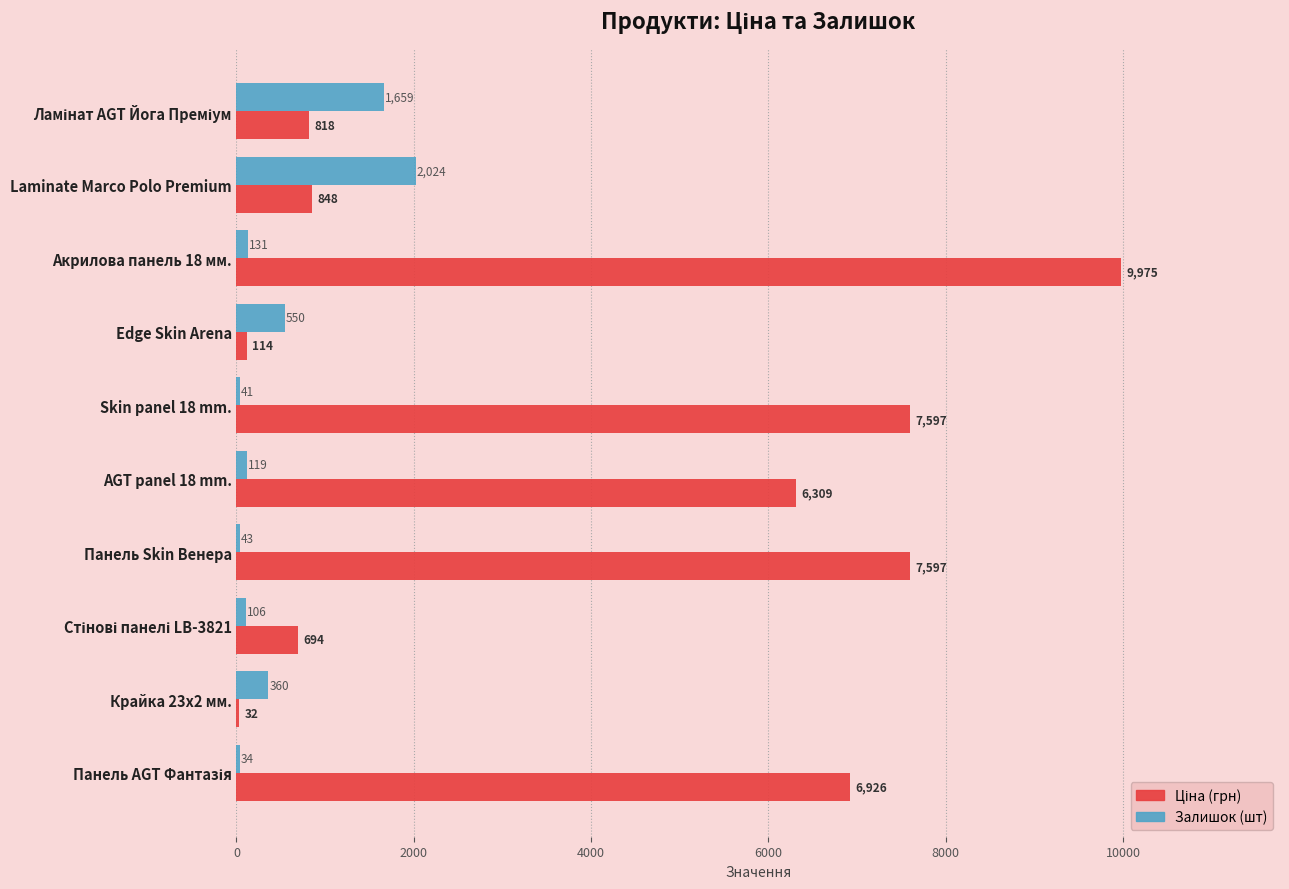

What is the maximum value shown in the chart?

9975.0